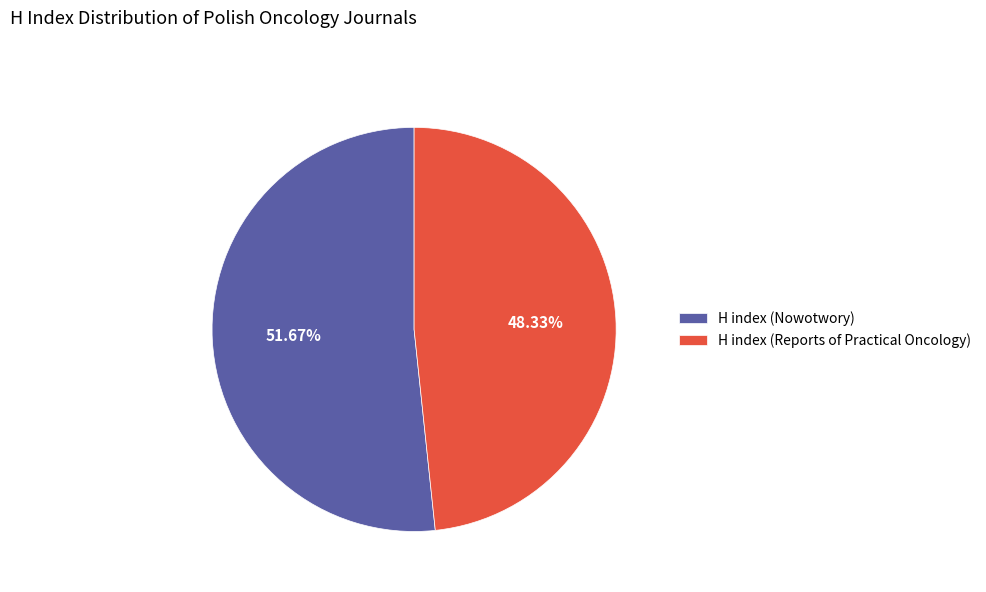

Which category accounts for the majority?

H index (Nowotwory)